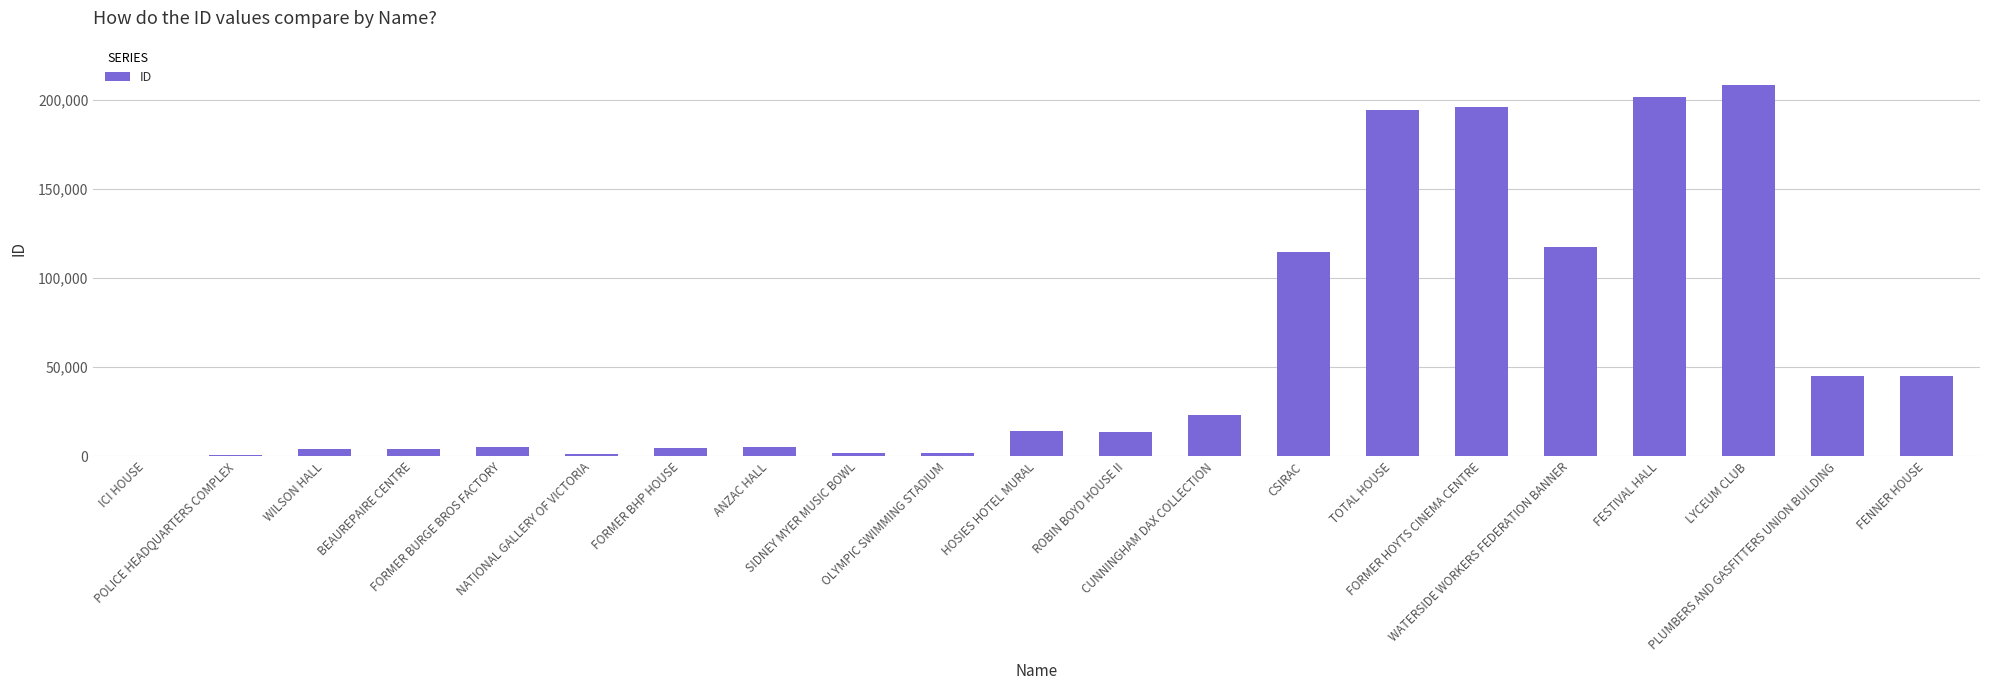

What is the greatest value displayed?

208380